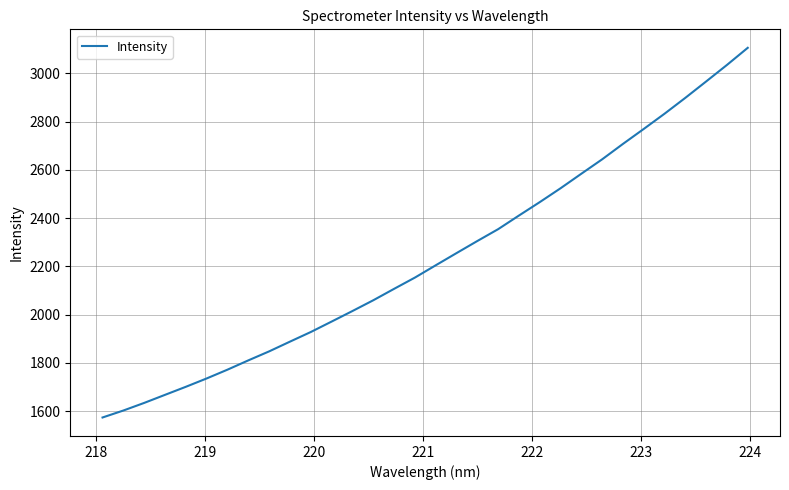

What is the minimum value shown in the chart?

1573.1